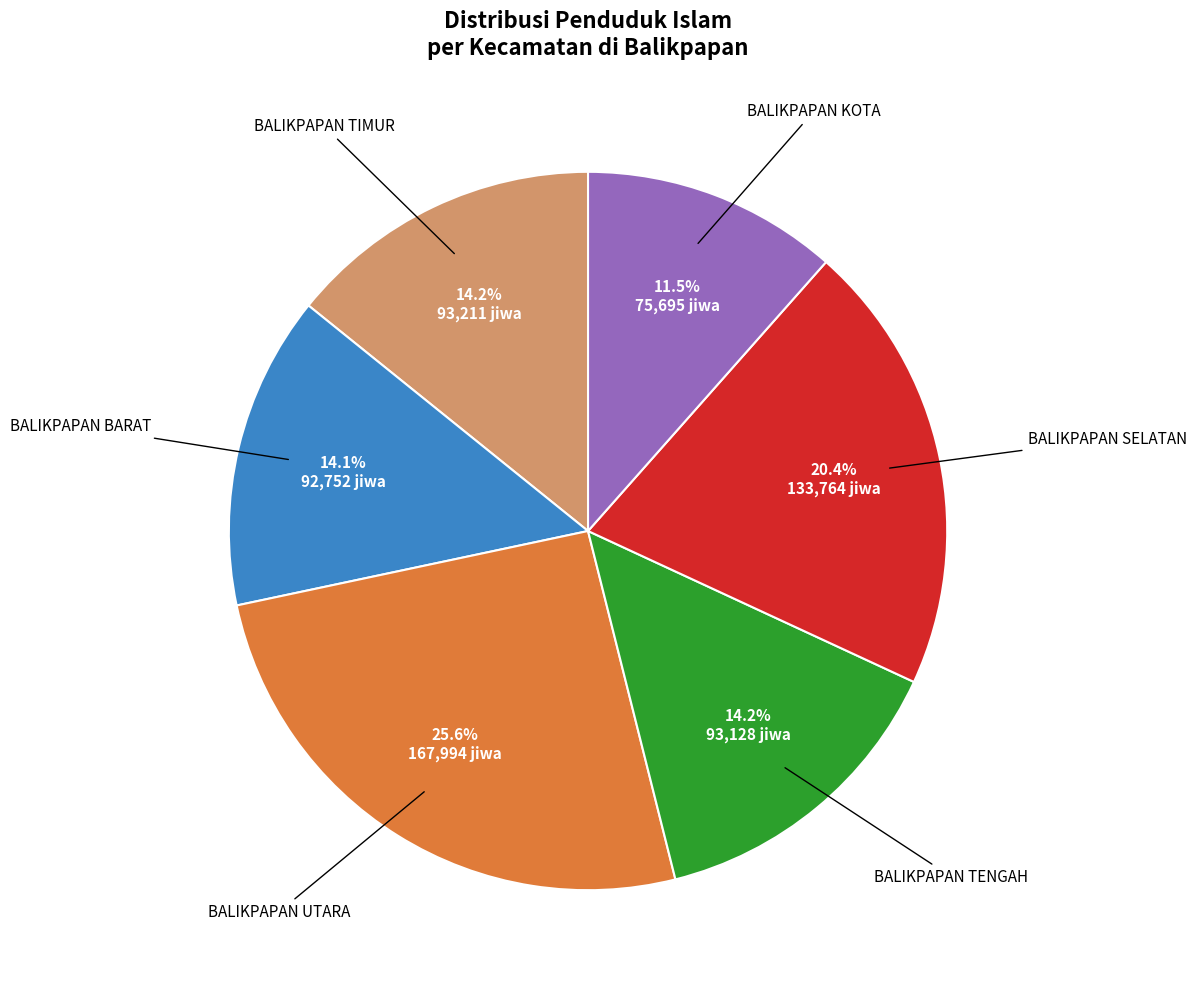

How many slices are in this pie chart?

6